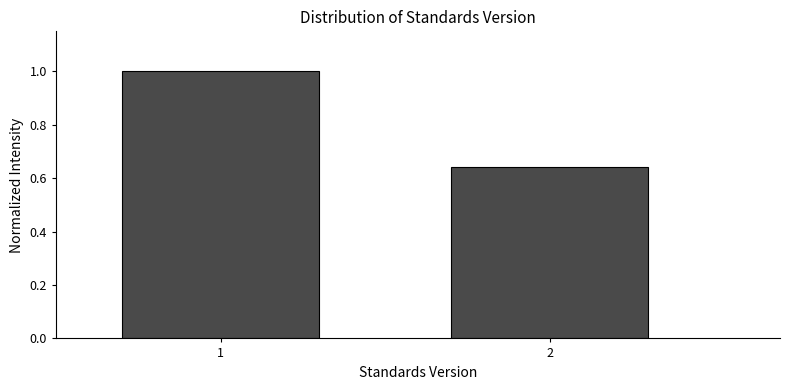

What is the average value?

0.8